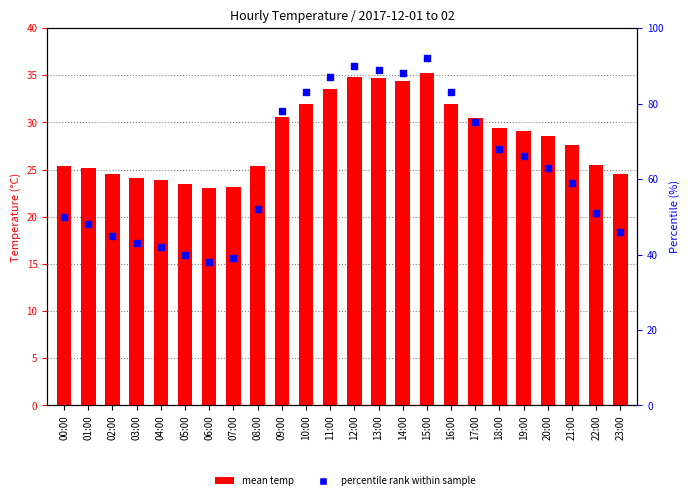

Which series has the largest total across all categories?

percentile rank within sample